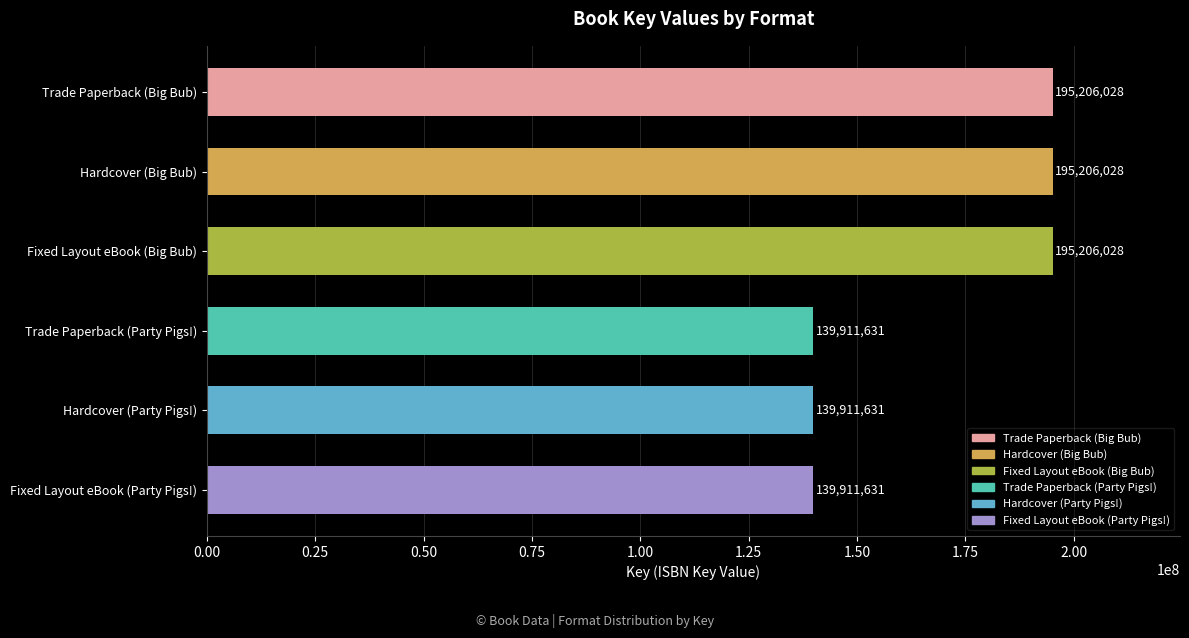

Reading top to bottom, extract all data points from this chart.

Trade Paperback (Big Bub)=195206028	Hardcover (Big Bub)=195206028	Fixed Layout eBook (Big Bub)=195206028	Trade Paperback (Party Pigs!)=139911631	Hardcover (Party Pigs!)=139911631	Fixed Layout eBook (Party Pigs!)=139911631